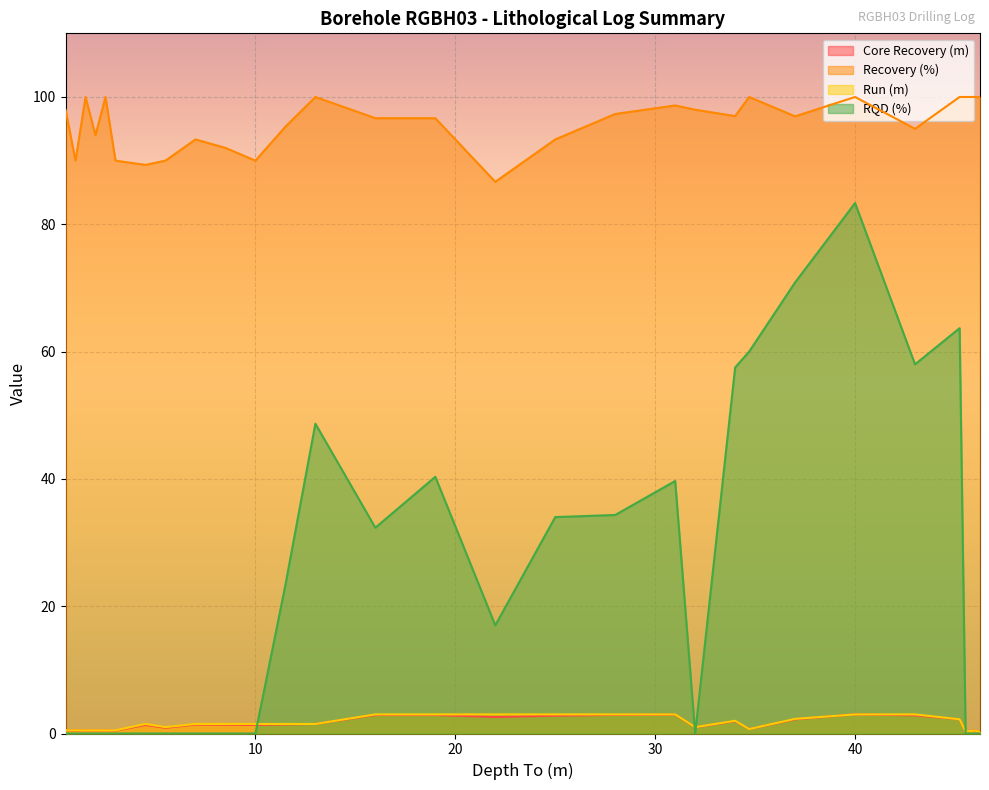

Rank the series at 13.0 from lowest to highest value.

Core Recovery (m), Run (m), RQD (%), Recovery (%)